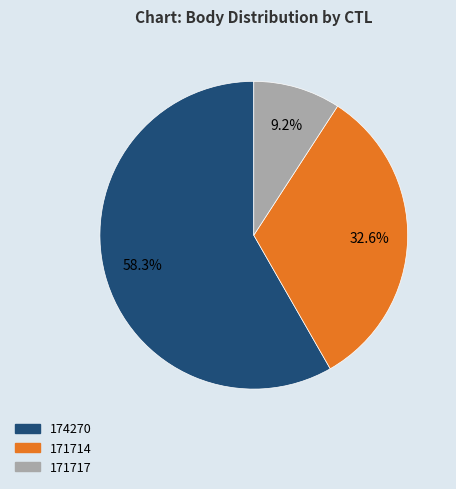

Which has a higher value, 174270 or 171717?

174270